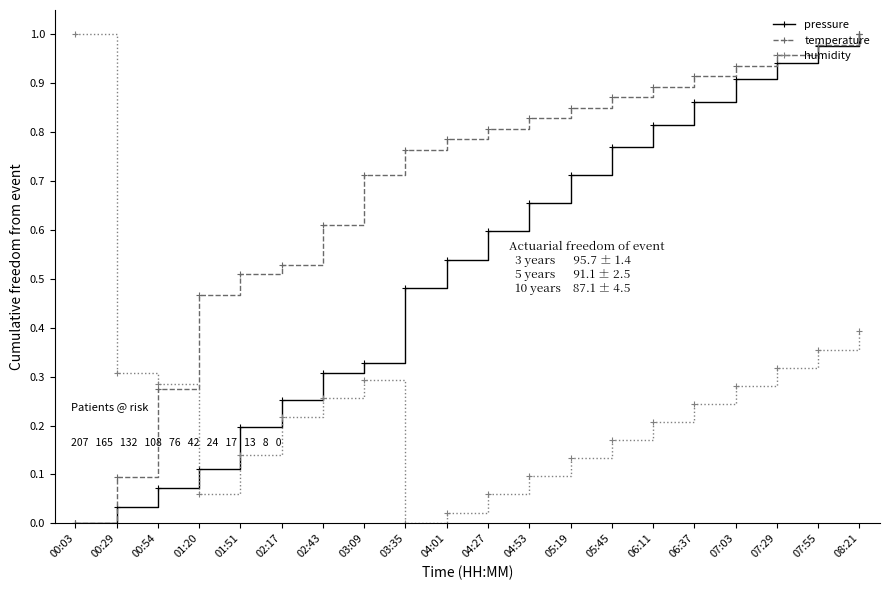

The humidity series shows 0.3 at 06:11. True or false?

False